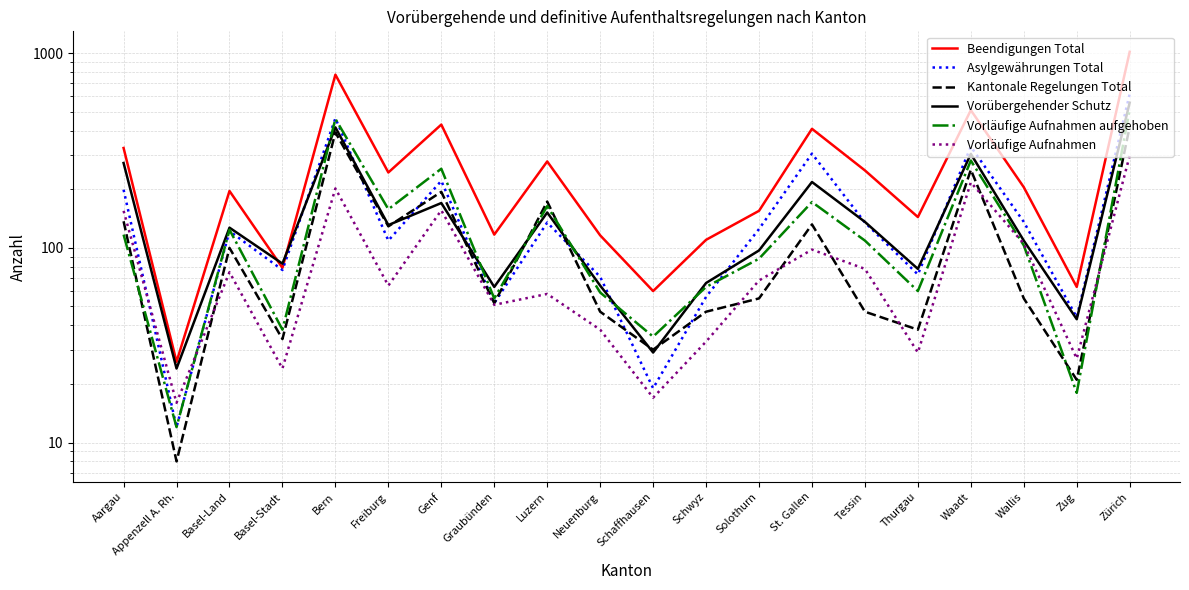

Rank the categories by Kantonale Regelungen Total value from highest to lowest.

Zürich, Bern, Waadt, Genf, Luzern, Aargau, St. Gallen, Freiburg, Basel-Land, Solothurn, Wallis, Graubünden, Neuenburg, Schwyz, Tessin, Thurgau, Basel-Stadt, Schaffhausen, Zug, Appenzell A. Rh.